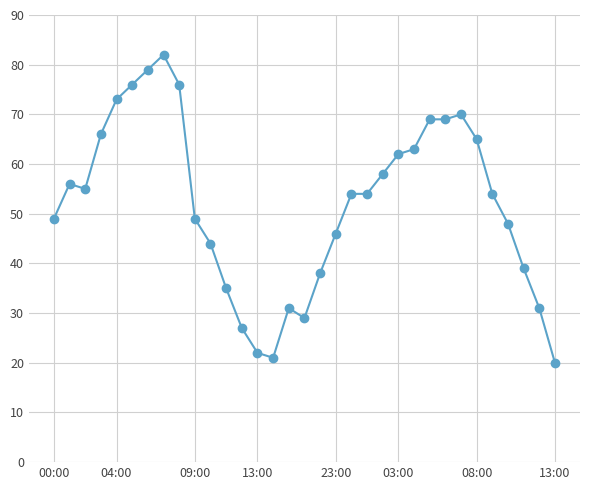

What is the maximum value shown in the chart?

82